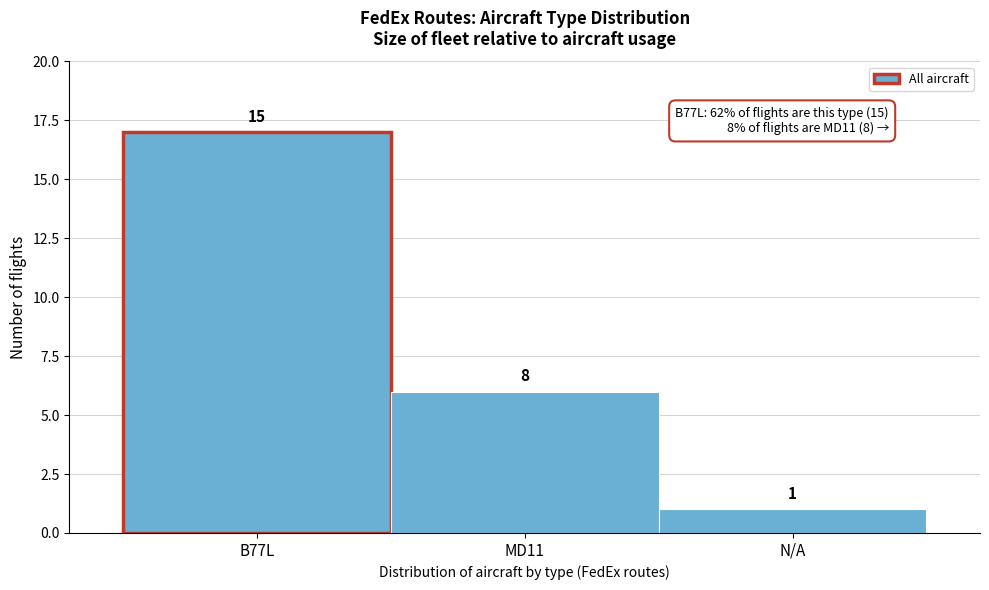

Are the bars horizontal?

No